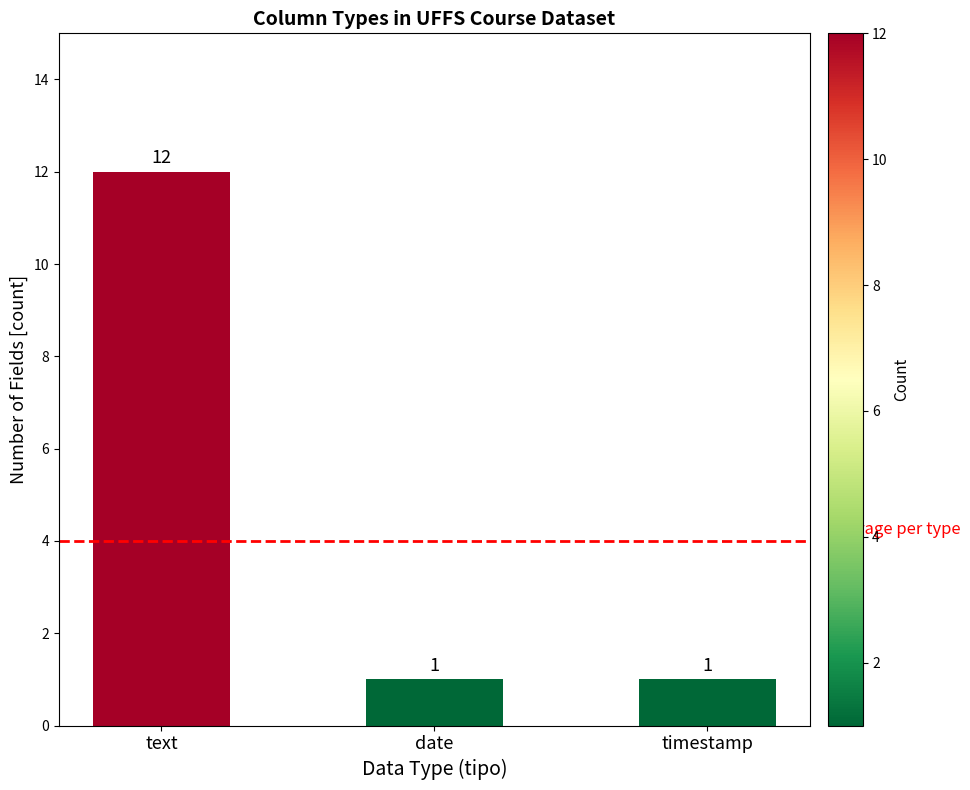

Count the values in the range 1 to 12.

3